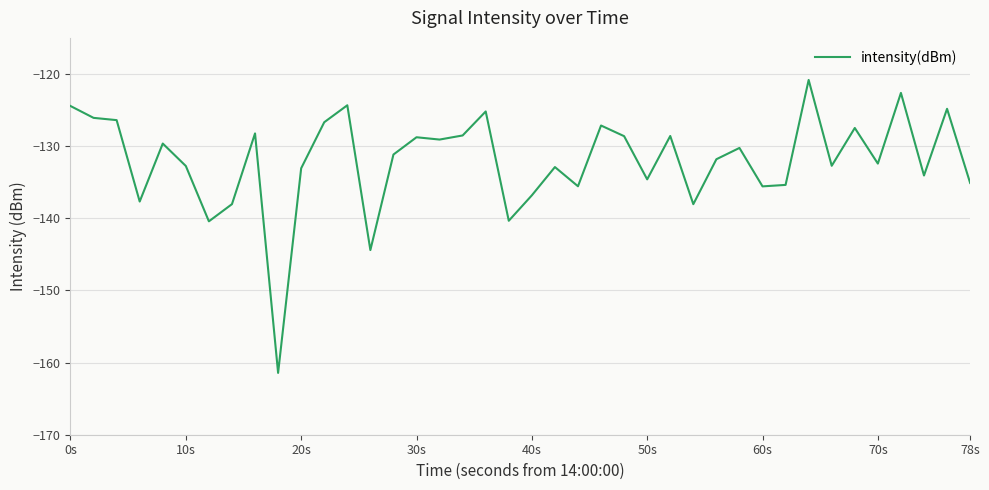

What is the smallest value displayed?

-161.4